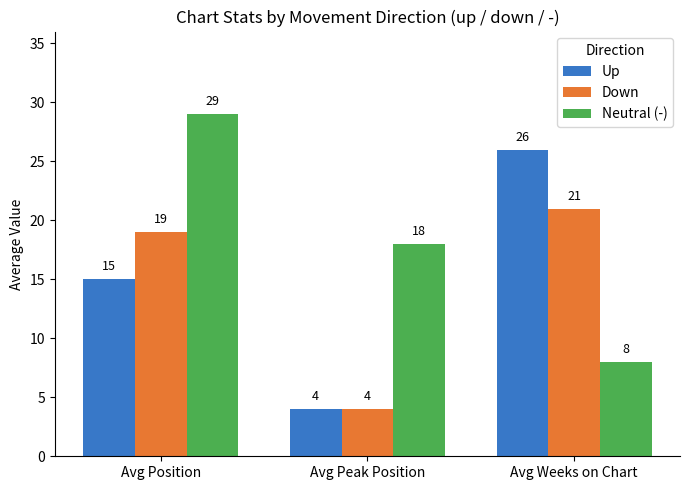

Reading left to right, list all the values displayed in this chart.

Up: 15	4	26
Down: 19	4	21
Neutral (-): 29	18	8